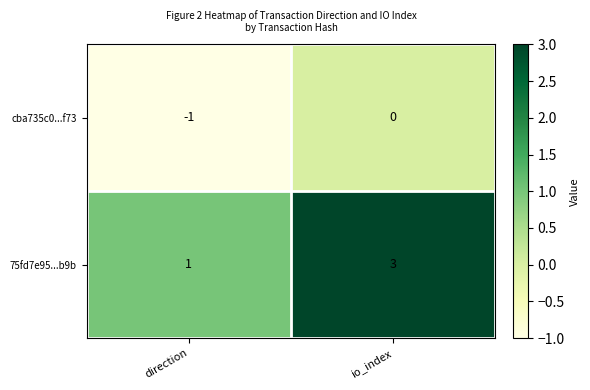

True or false: cba735c0...f73 has a value of -1 at direction.

True